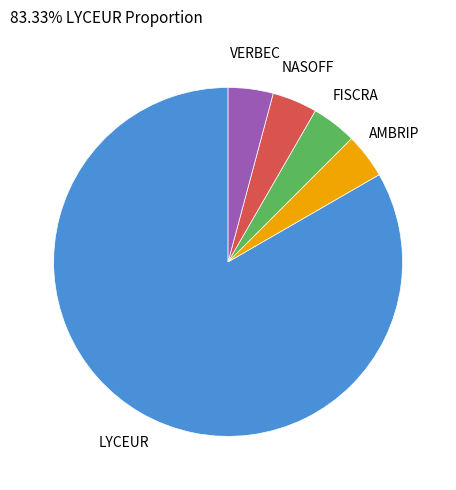

Is there a majority slice in this chart?

Yes